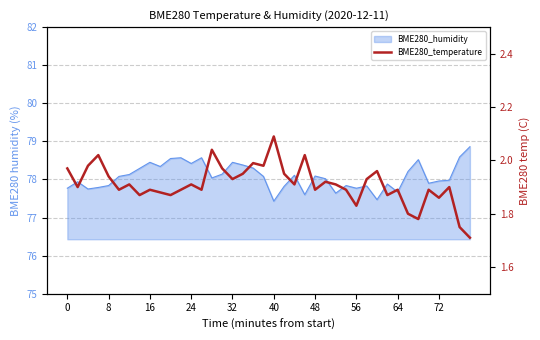

What is the value of the 26th point from the left?

1.9